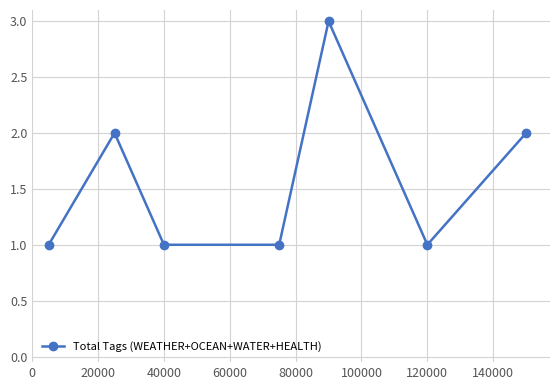

What is the average value?

2